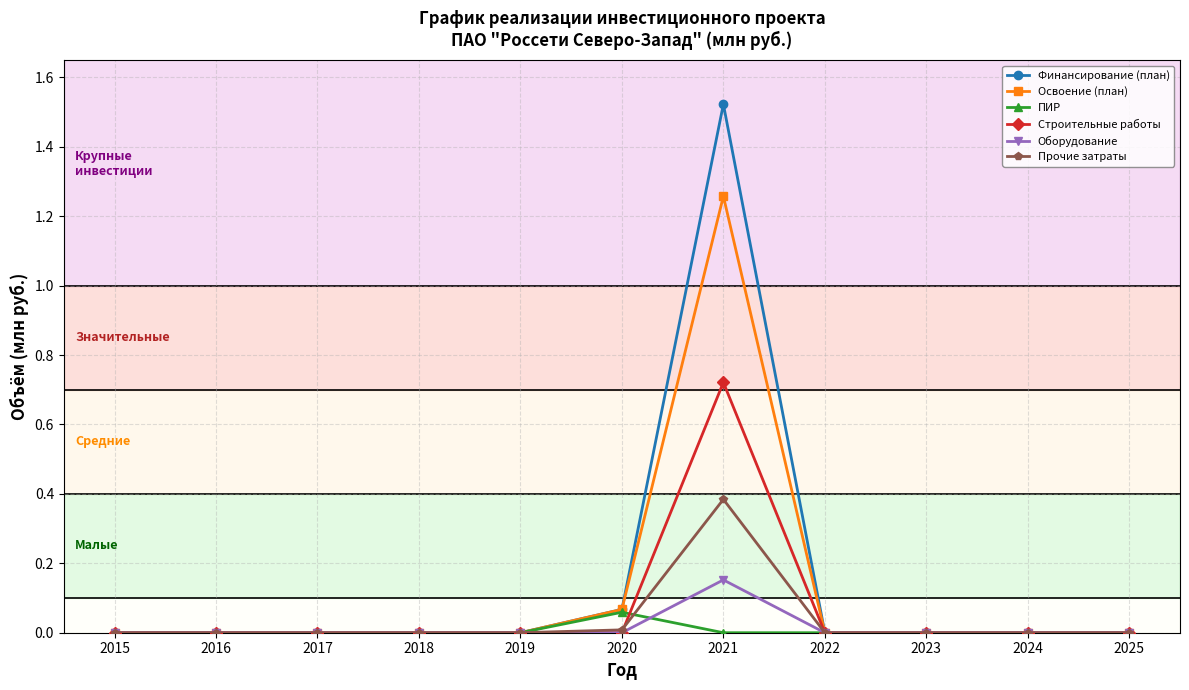

True or false: Строительные работы has a value of 0.3 at 2025.

False